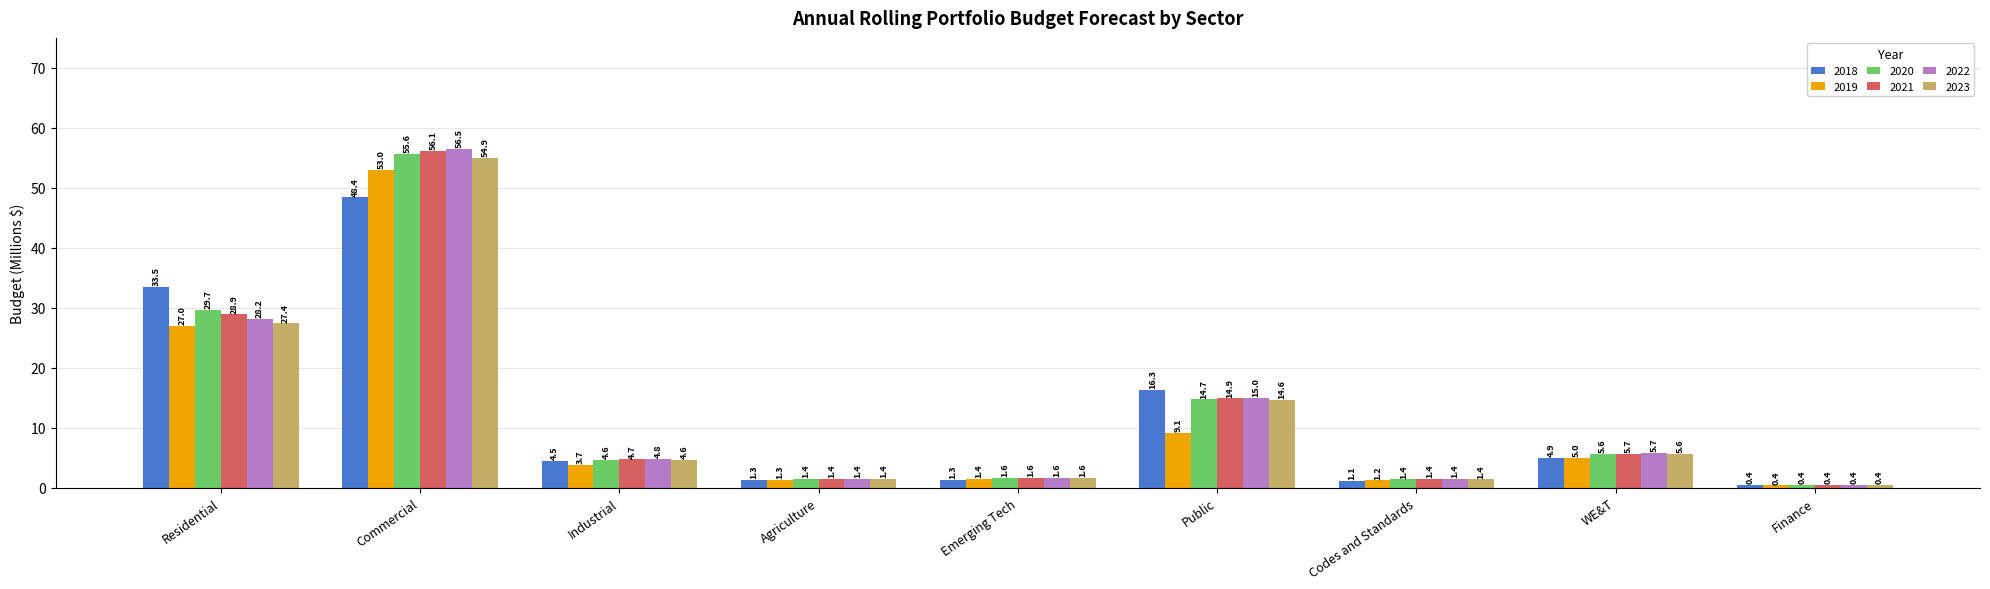

What is the label of the 6th bar from the left?

Public